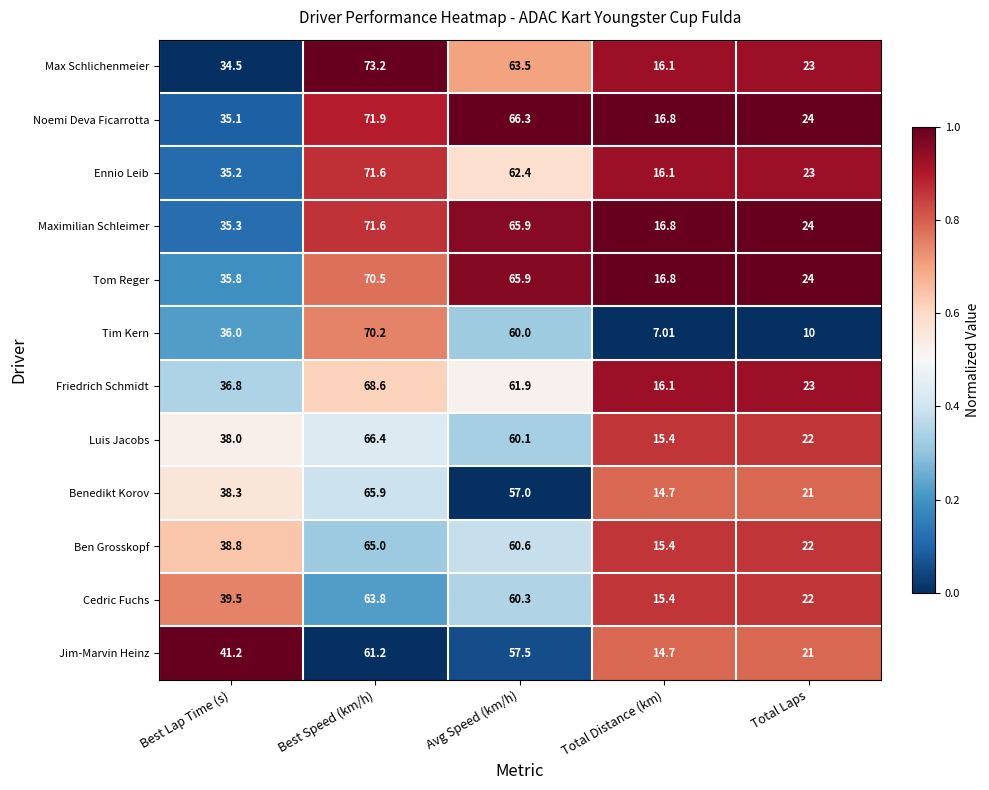

At Best Lap Time (s), list the series in order from smallest to largest.

Max Schlichenmeier, Noemi Deva Ficarrotta, Ennio Leib, Maximilian Schleimer, Tom Reger, Tim Kern, Friedrich Schmidt, Luis Jacobs, Benedikt Korov, Ben Grosskopf, Cedric Fuchs, Jim-Marvin Heinz